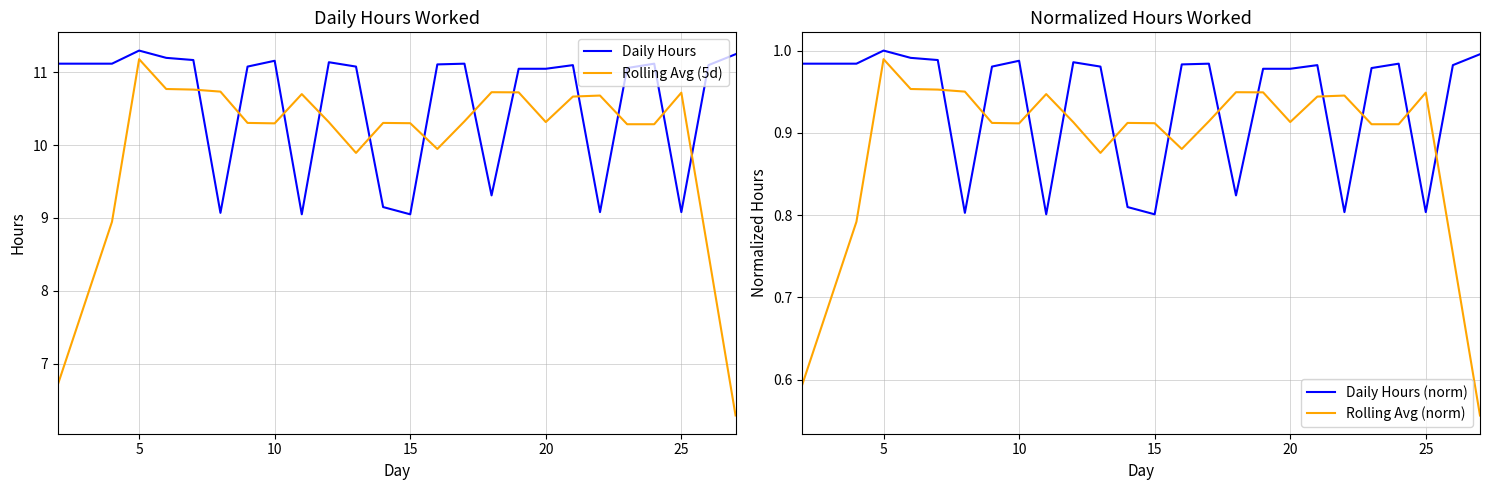

The Daily Hours series shows 4.8 at 25. True or false?

False